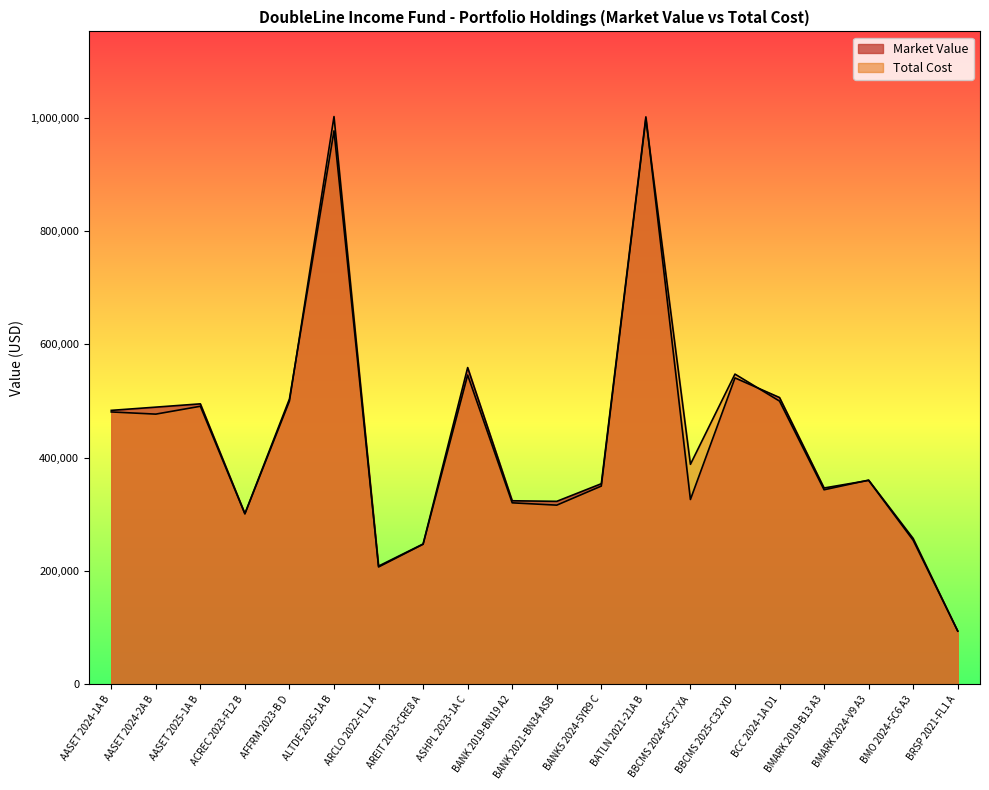

Reading left to right, list all the values displayed in this chart.

Market Value: 483605.1	489323.2	495115.6	301460.7	503821.2	976968.4	208758.3	247839.5	559169.3	324059.7	323056.2	354142.3	1001649.8	326331.6	540941.2	506278.3	346604.3	360010.1	254342.1	94141.1
Total Cost: 480819.7	476992.7	490848.9	300937.5	499969.2	1002178.8	207164.1	247261.5	545945.0	320427.7	316335.5	349999.6	998250.0	388390.8	547635.9	500000.0	343428.3	360499.9	257499.2	93987.3